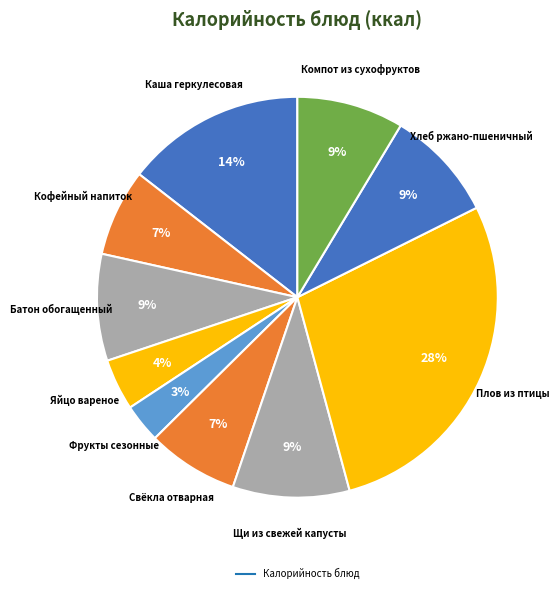

To the nearest percent, what is the difference between the largest and smallest slice percentages?

25%